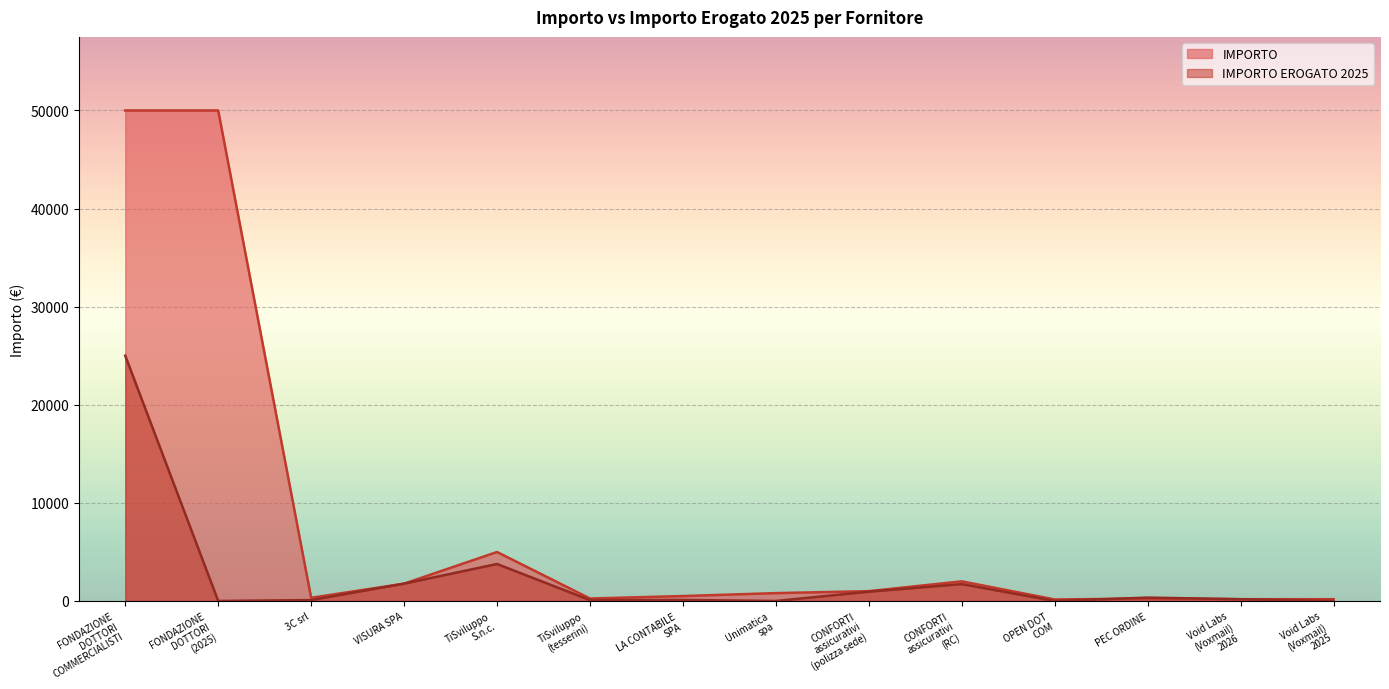

What is the sum of all IMPORTO EROGATO 2025 values?

34003.0